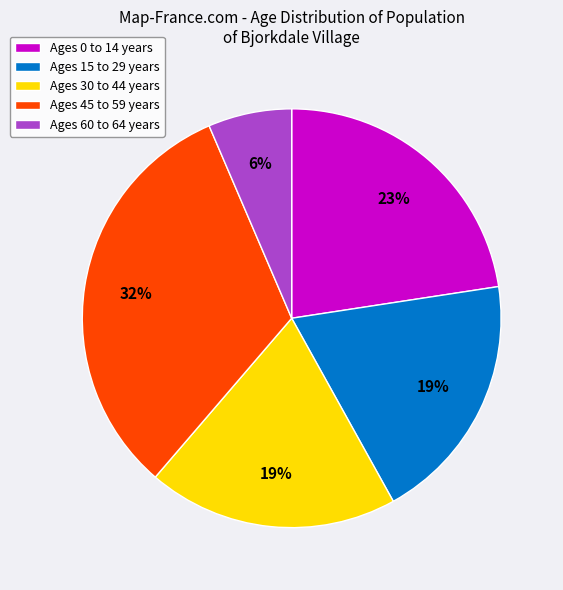

Is the sum of Ages 60 to 64 years and Ages 15 to 29 years greater than half?

No